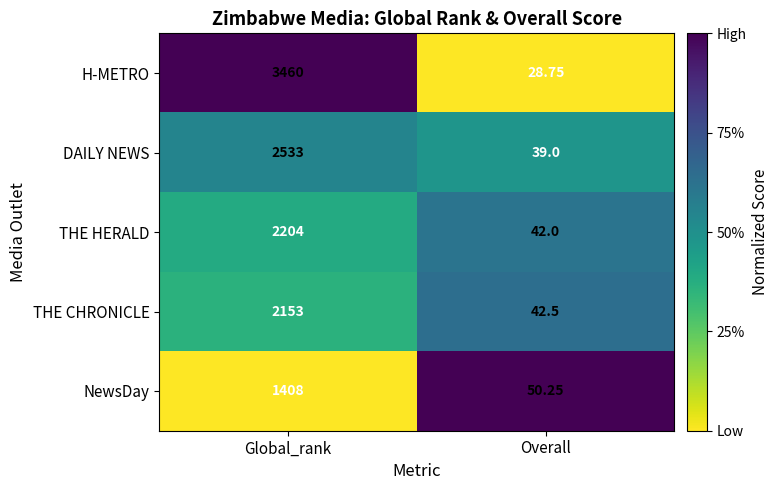

Rank the series by their maximum value, from lowest to highest.

NewsDay, THE CHRONICLE, THE HERALD, DAILY NEWS, H-METRO